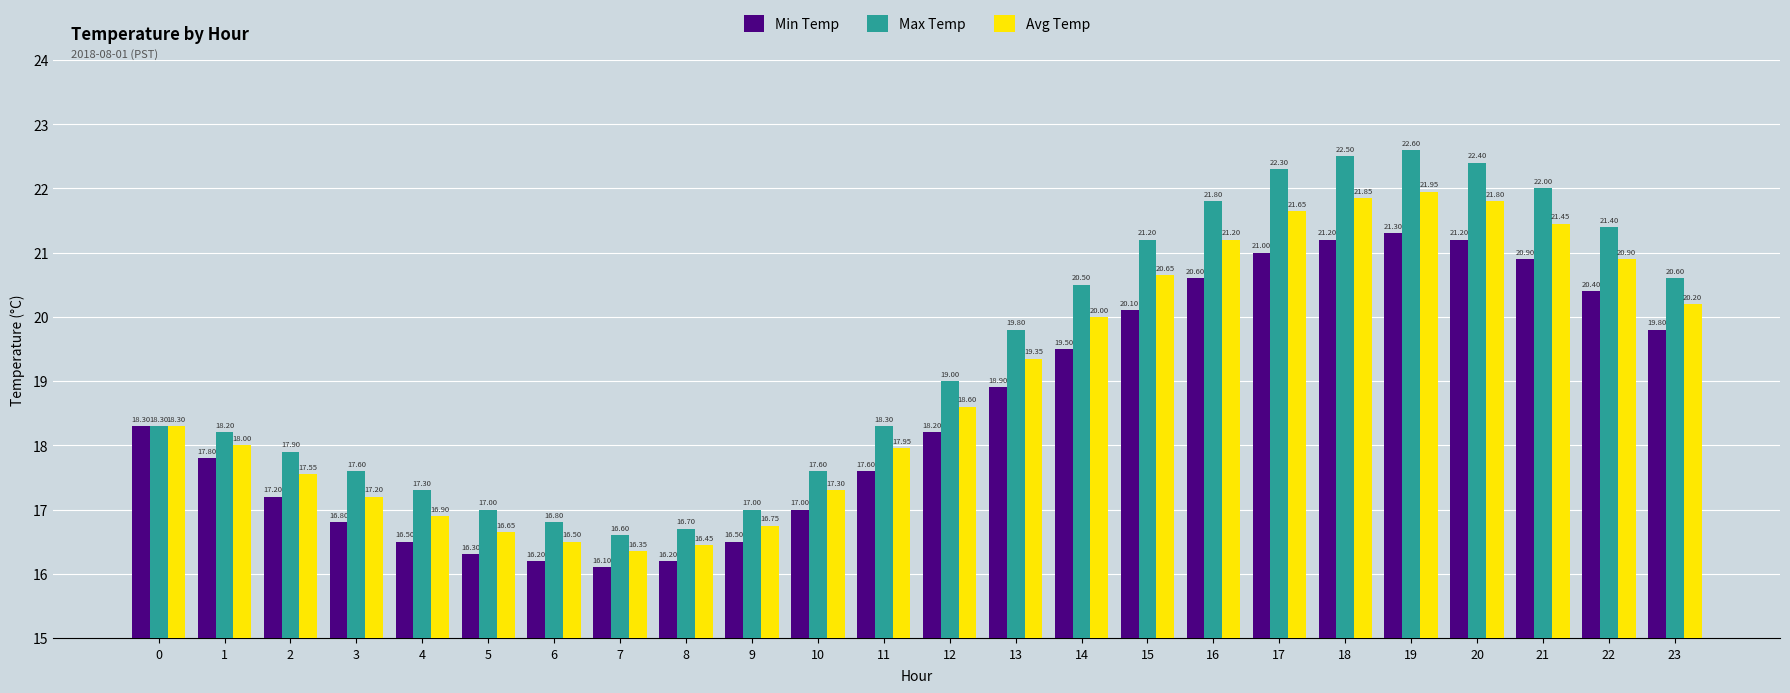

What is the difference between the maximum and second lowest values in the Avg Temp series?

5.5